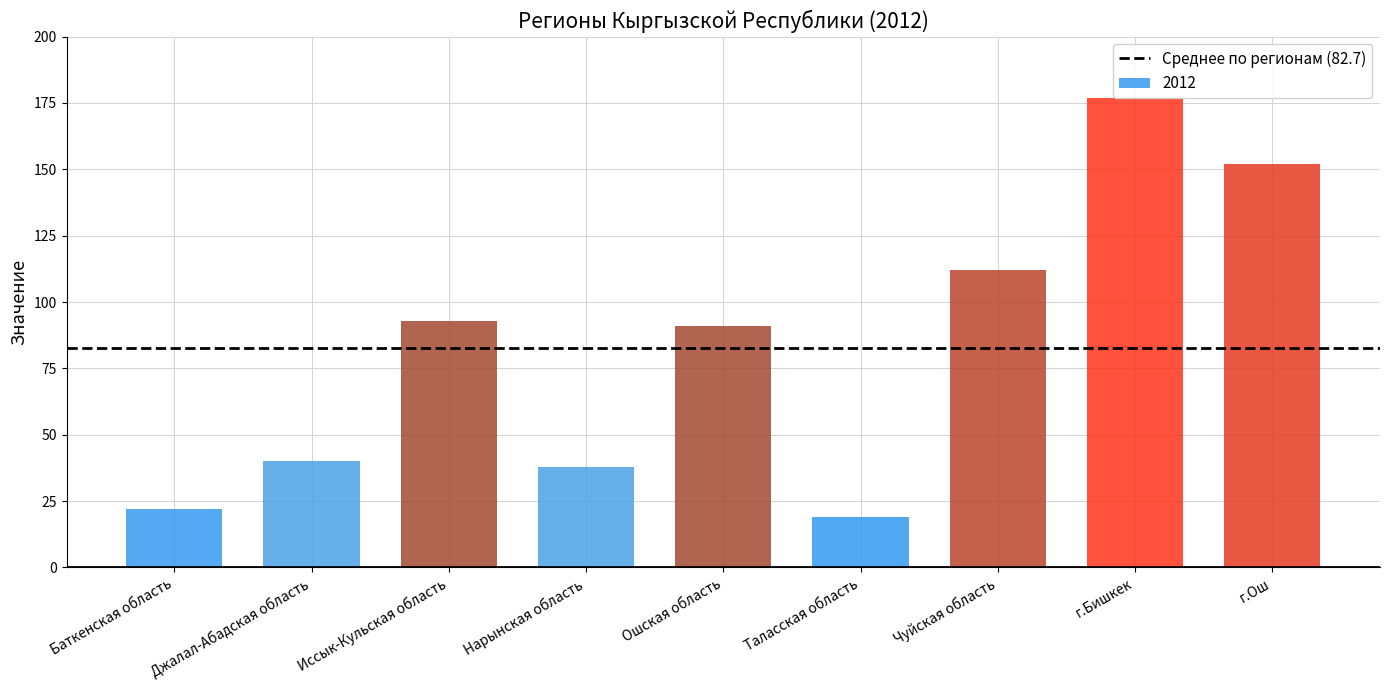

What is the difference between the maximum and minimum values?

158